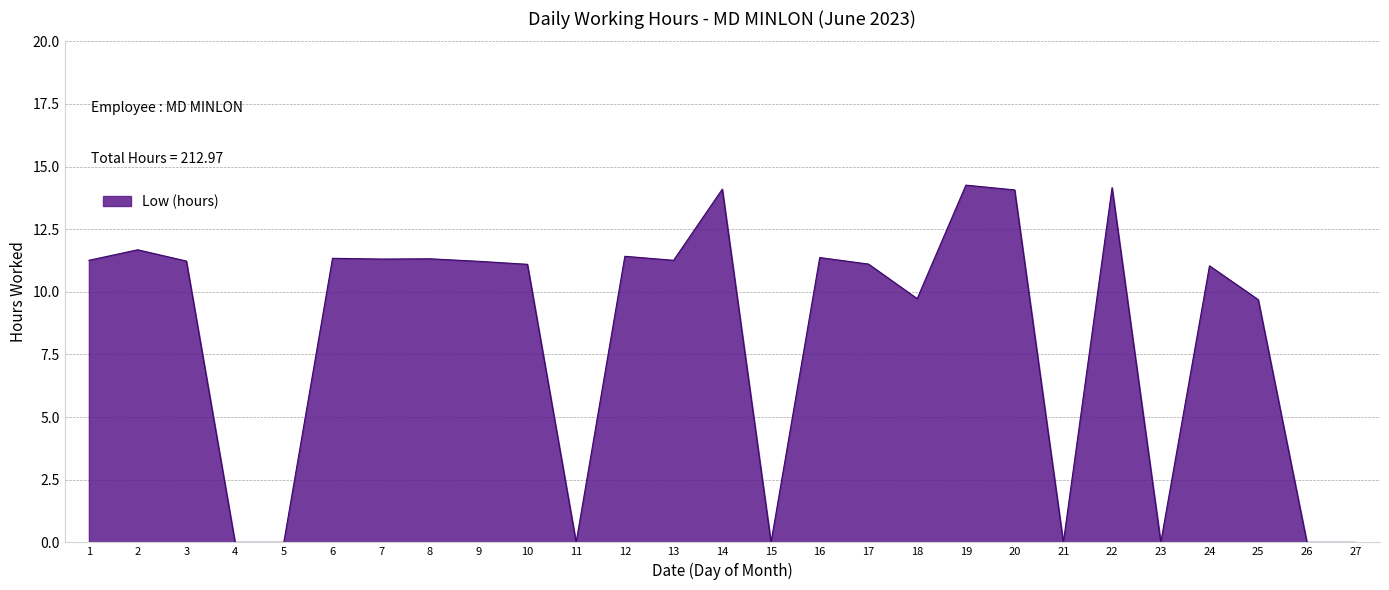

What is the sum of all values?

222.7